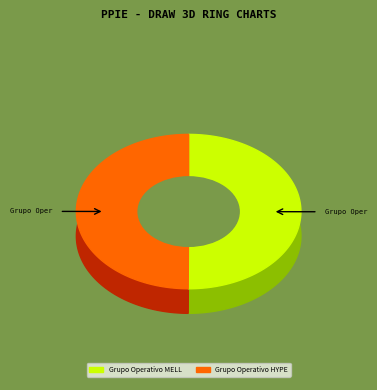

Between Grupo Operativo HYPERMEAT and Grupo Operativo MELLATA GRATAL, which is larger?

Grupo Operativo MELLATA GRATAL